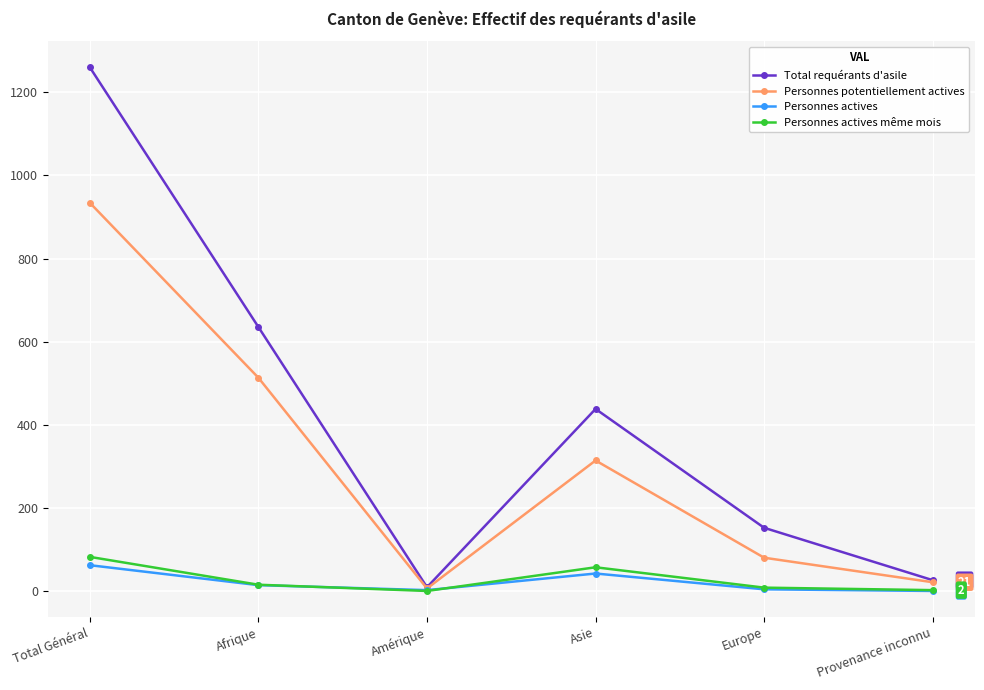

Which series has the largest range (max minus min)?

Total requérants d'asile